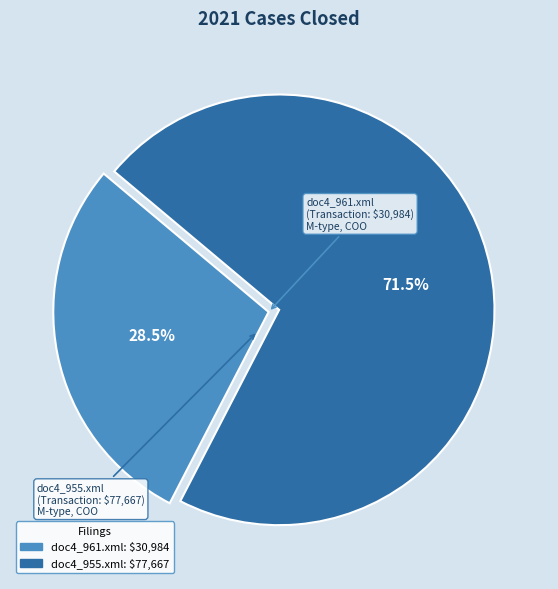

Approximately how many times larger is the value at doc4_961.xml compared to doc4_955.xml?

0.4